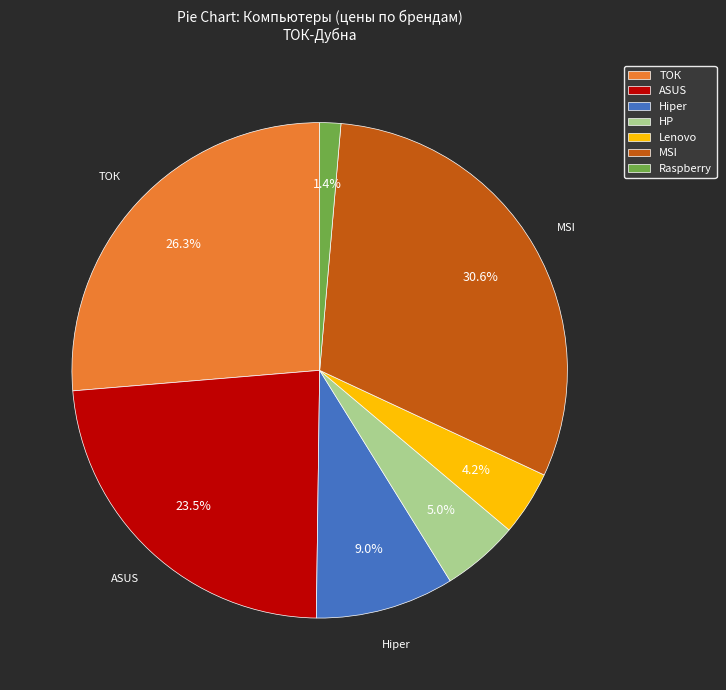

How many slices are in this pie chart?

7